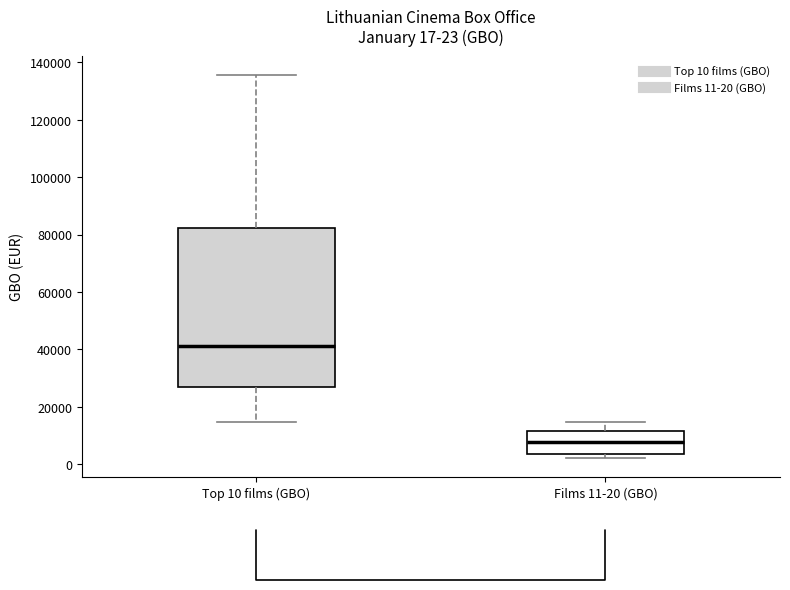

Which box has the highest median line?

Top 10 films (GBO)